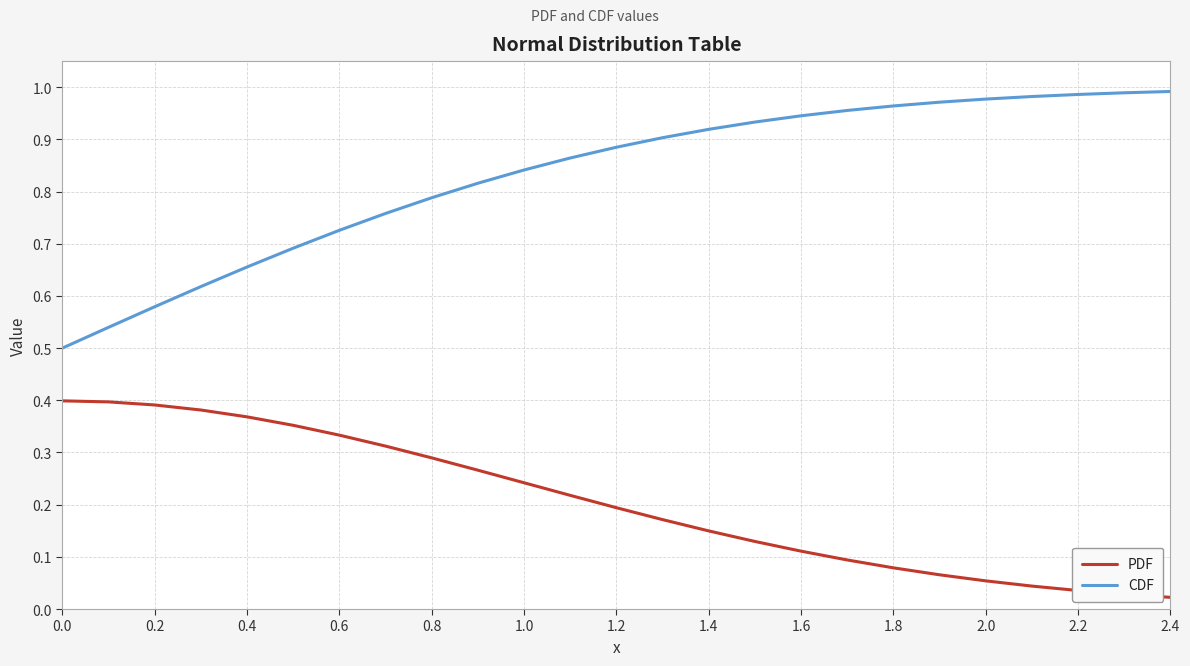

Which series has the largest total across all categories?

CDF